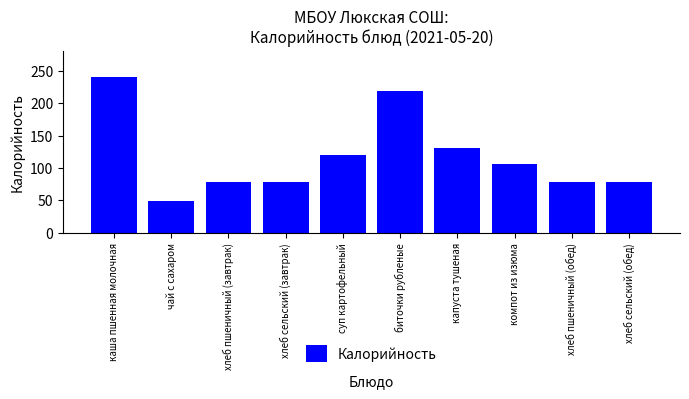

Which label corresponds to the smallest value in the chart?

чай с сахаром